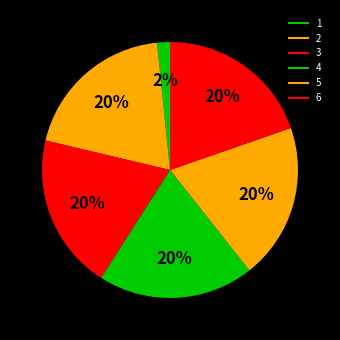

To the nearest percent, what is the combined percentage of 6 and 4?

39%